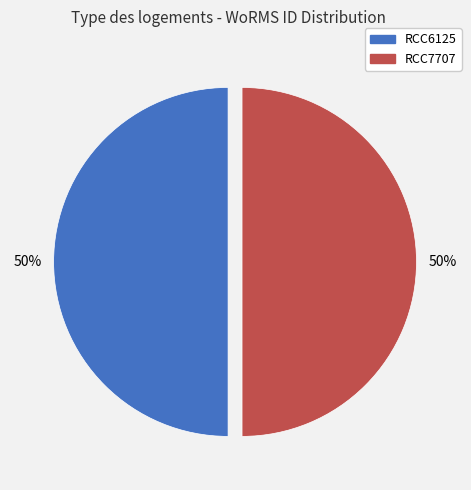

How many slices are in this pie chart?

2